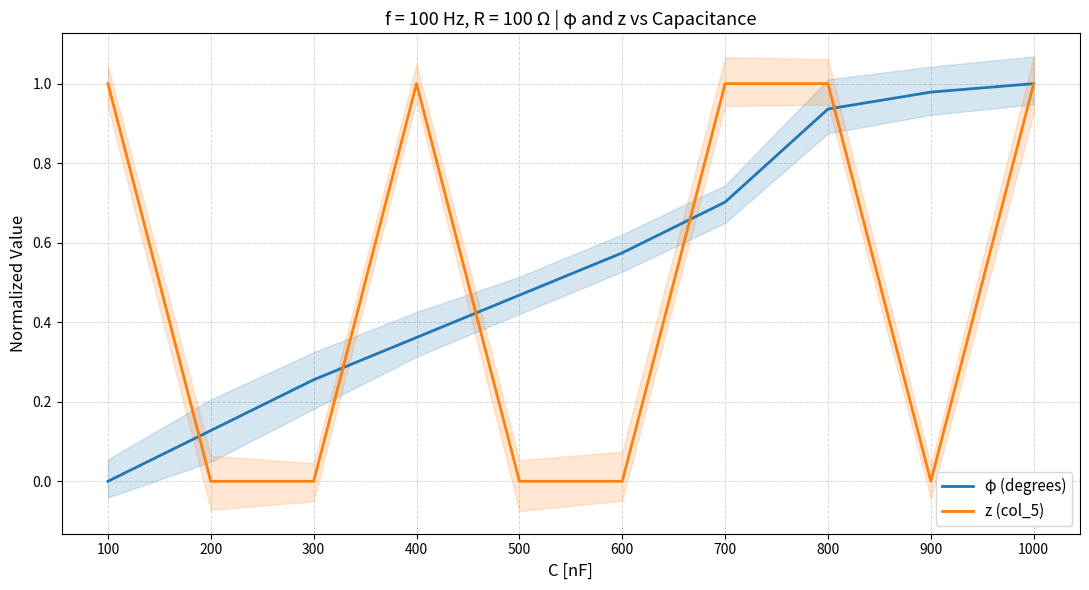

What is the highest value of the φ (degrees) series?

1.0